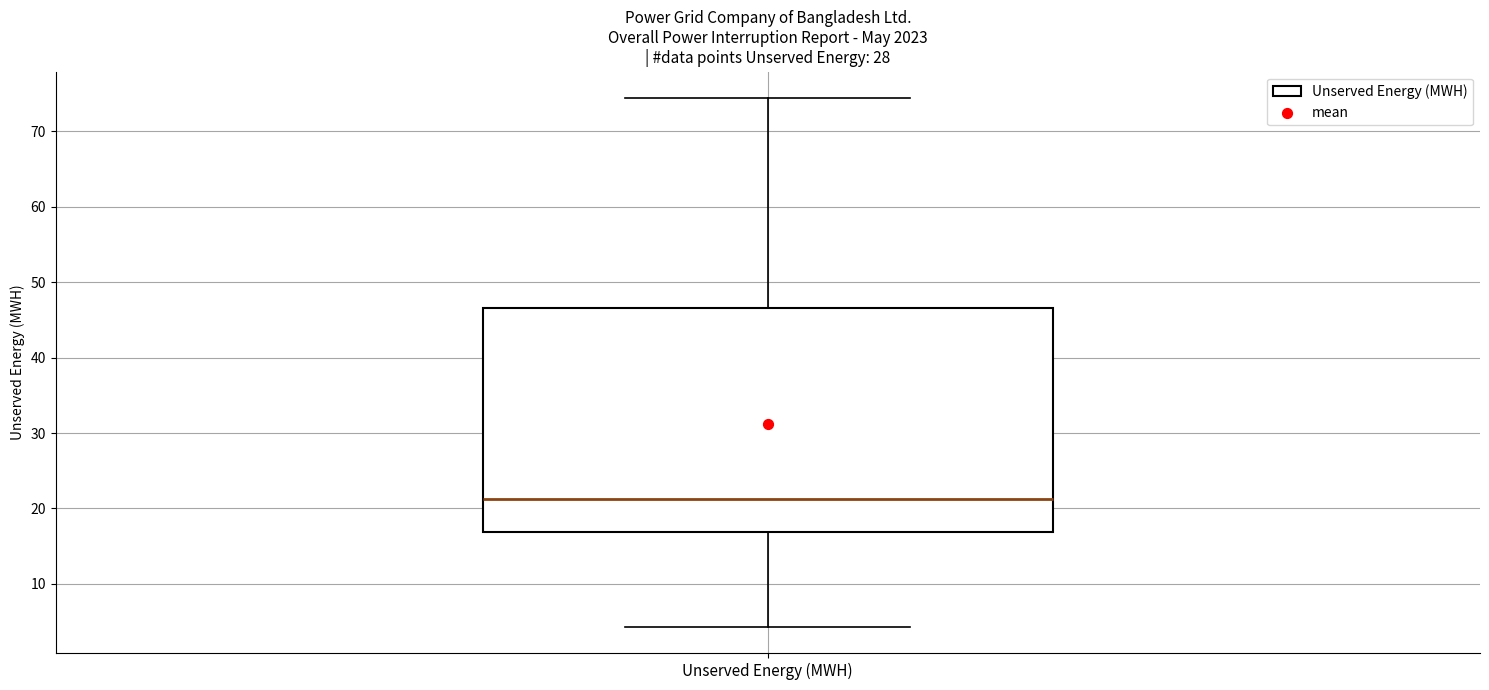

Where is the upper edge of the box for Unserved Energy (MWH) on the y-axis? The values are not printed on the chart, so give them approximately, as read against the axis.

47